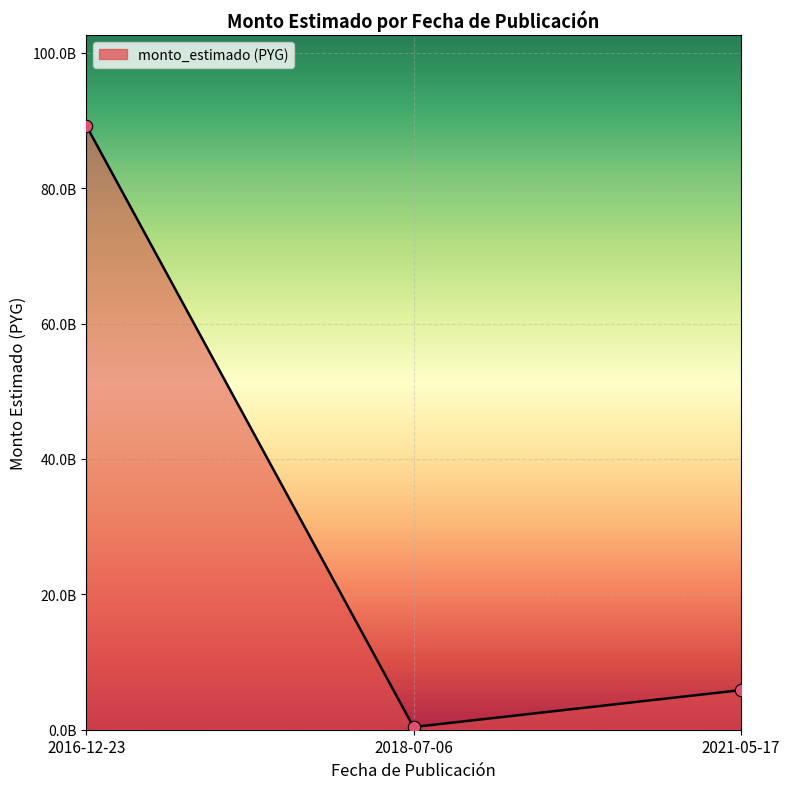

Which has a higher value, 2021-05-17 or 2018-07-06?

2021-05-17